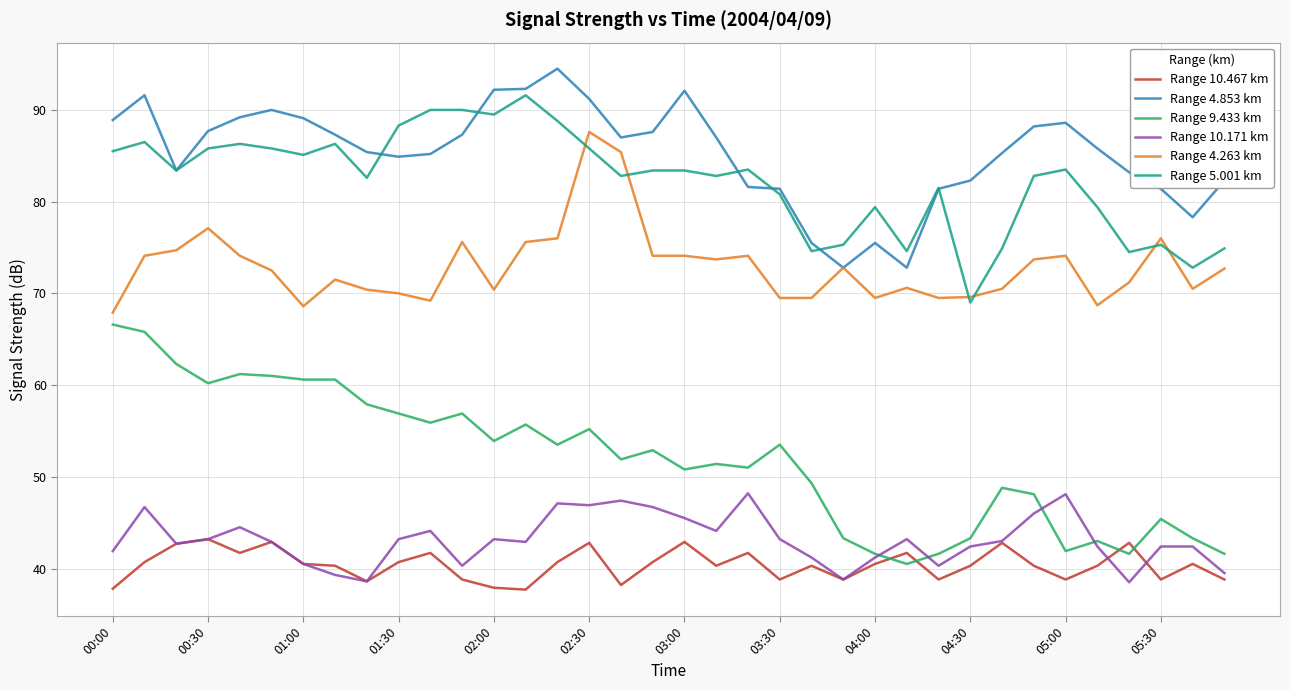

True or false: Range 9.433 km and Range 4.263 km cross at least once.

False